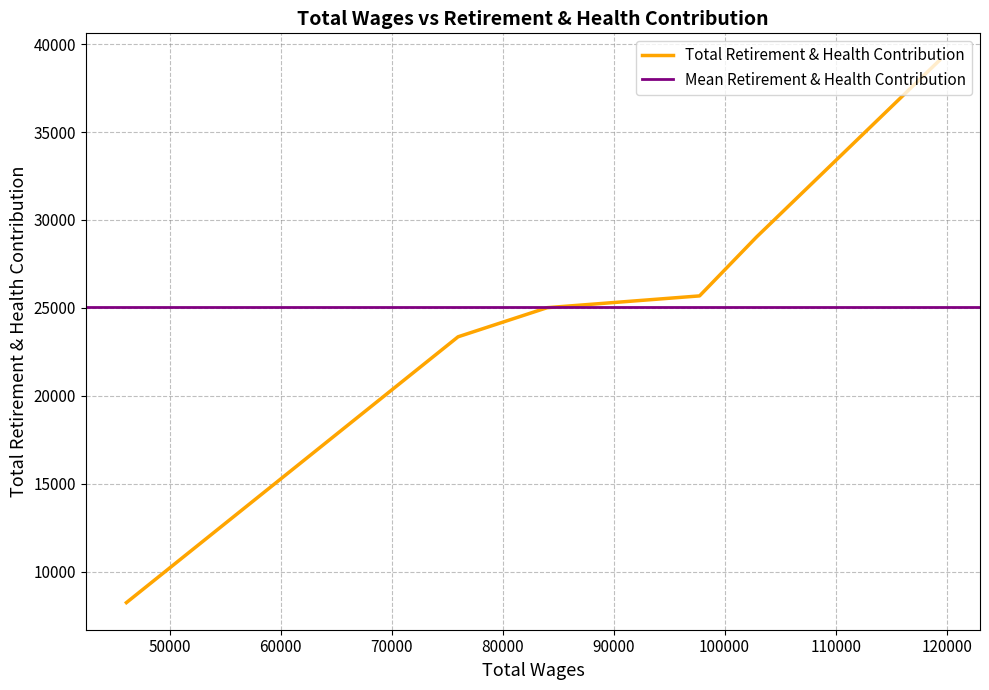

Is it true that the value at 102861 is 52044?

False